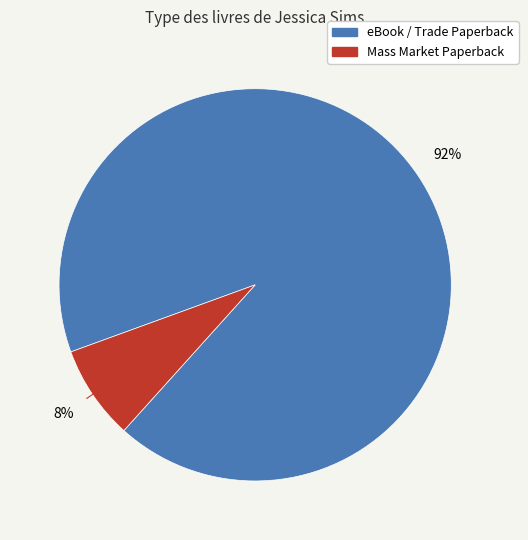

To the nearest percent, what is the difference between the largest and smallest slice percentages?

84%